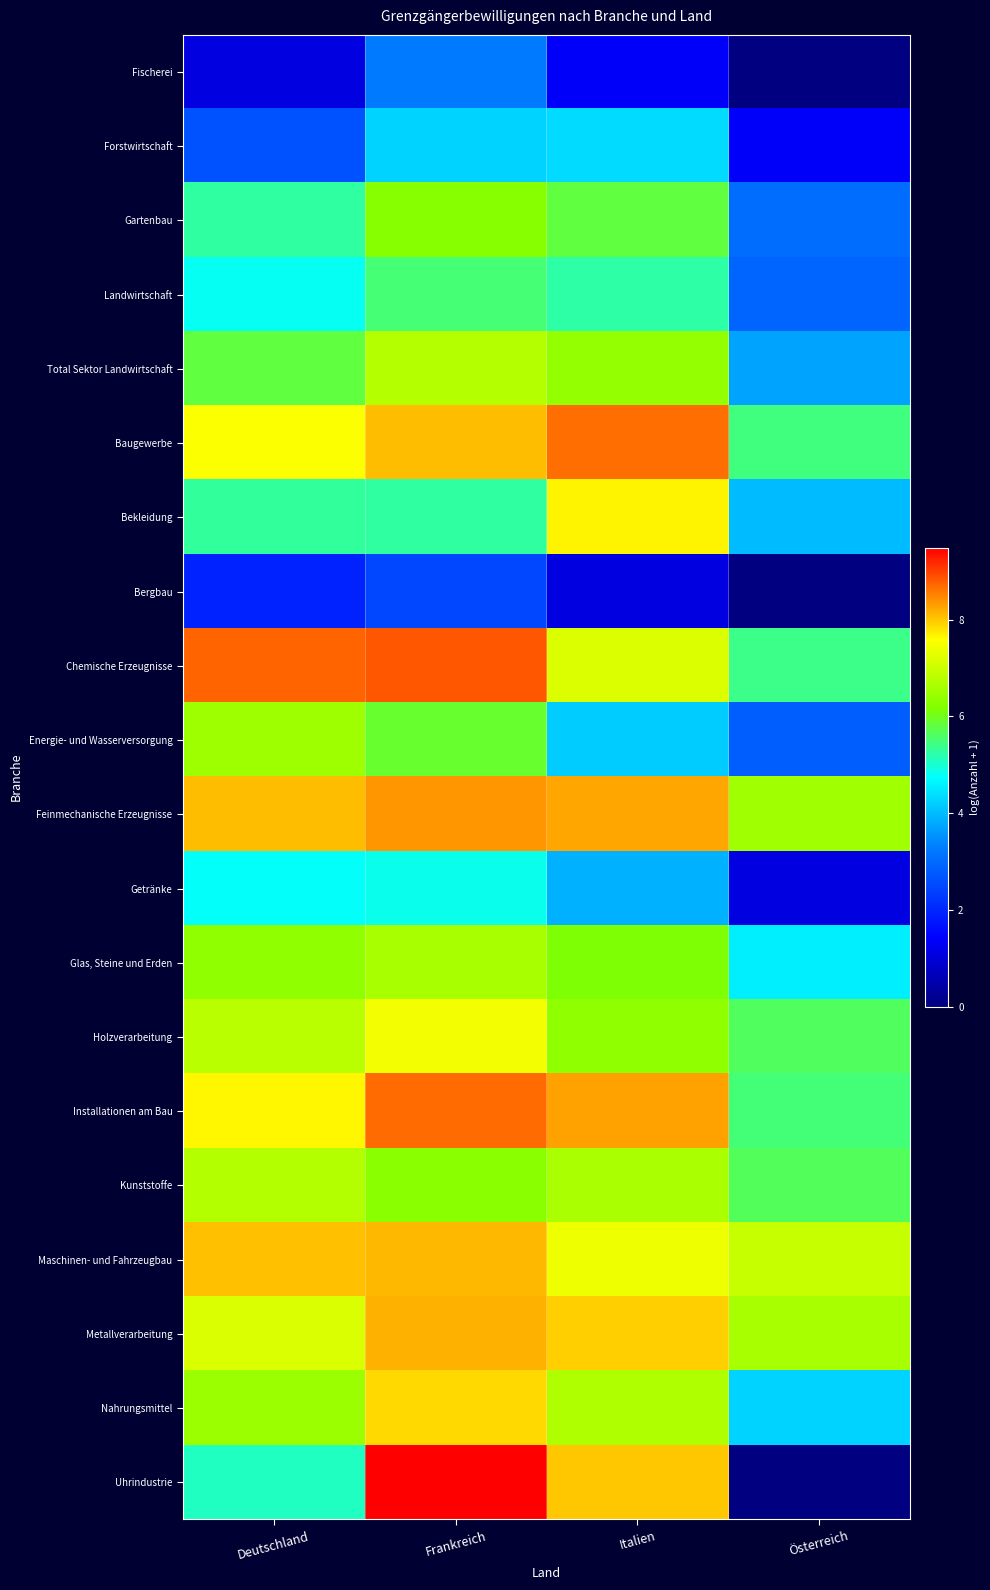

What is the maximum value shown in the chart?

9.5